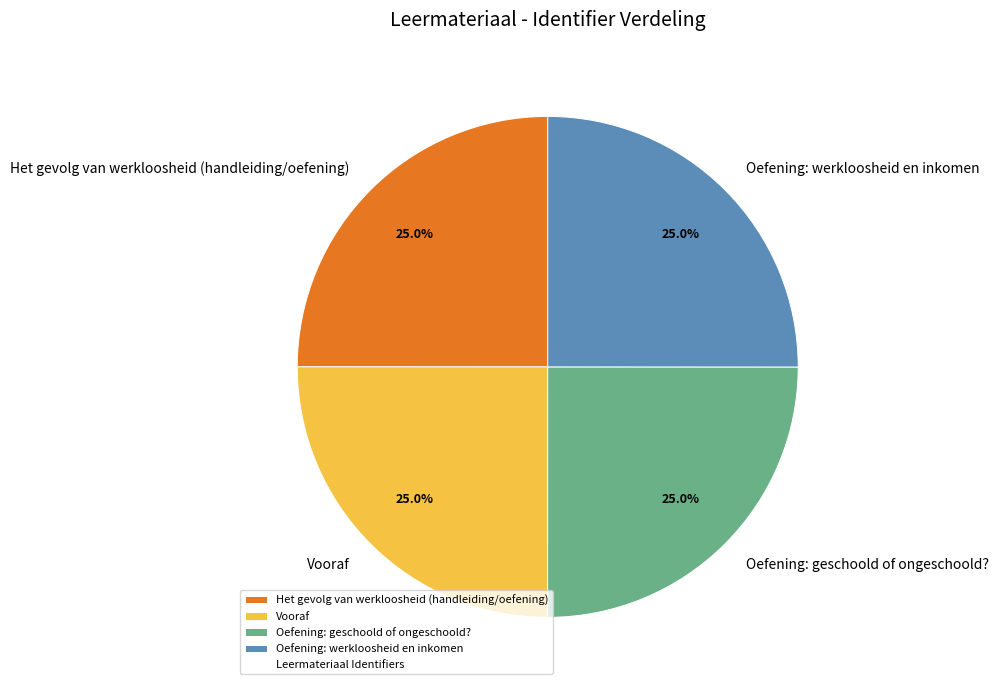

To the nearest percent, what is the average slice percentage?

25%